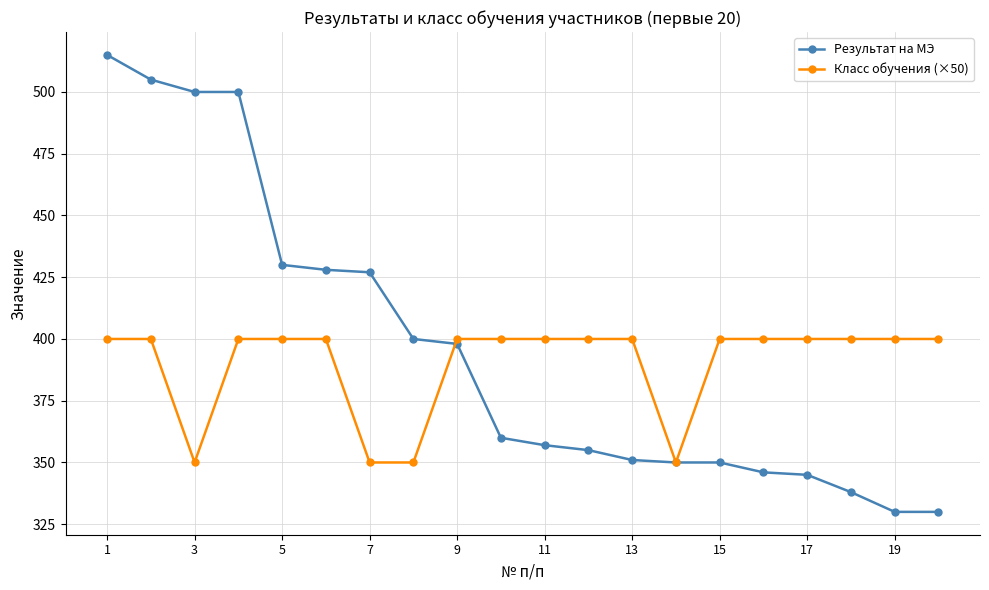

After their last crossing, which series has the higher values: Результат на МЭ or Класс обучения (×50)?

Класс обучения (×50)